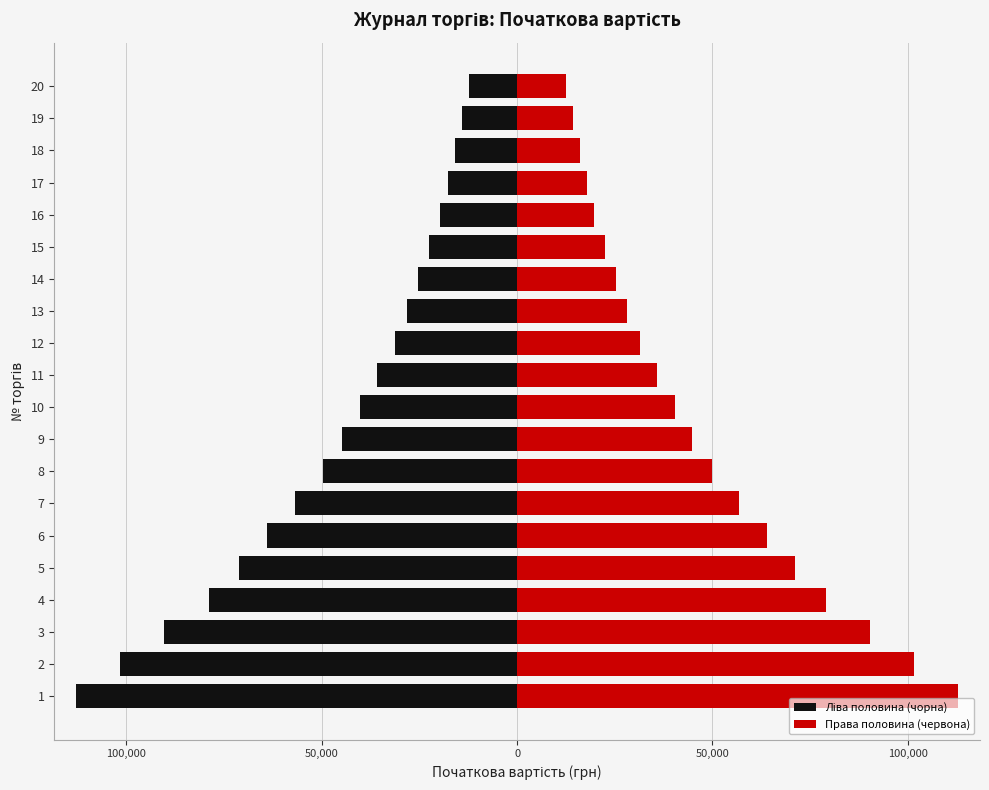

What is the greatest value displayed?

112827.5